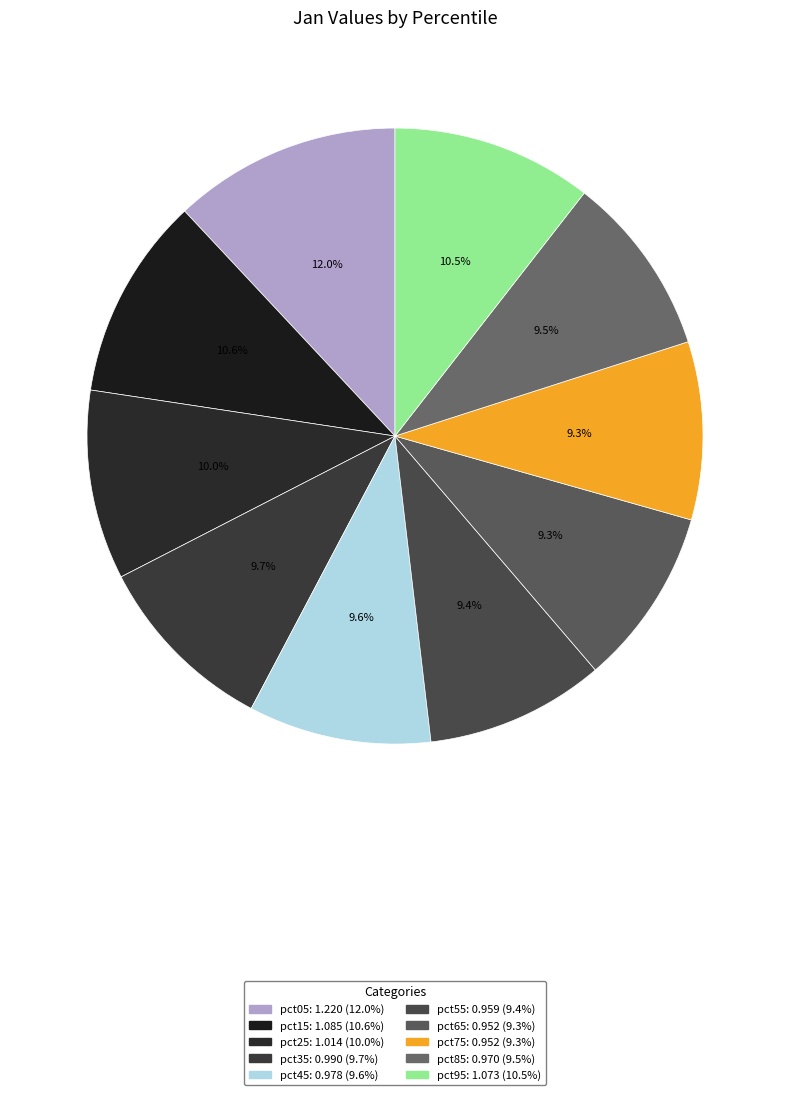

How many segments does this pie chart have?

10